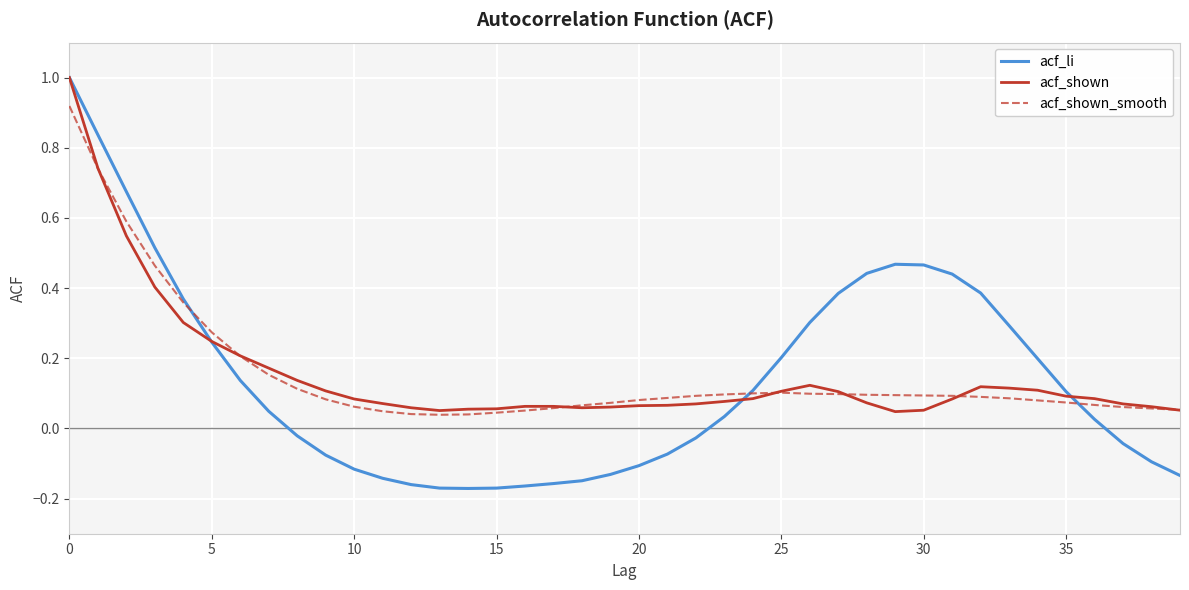

What is the highest value of the acf_li series?

1.0